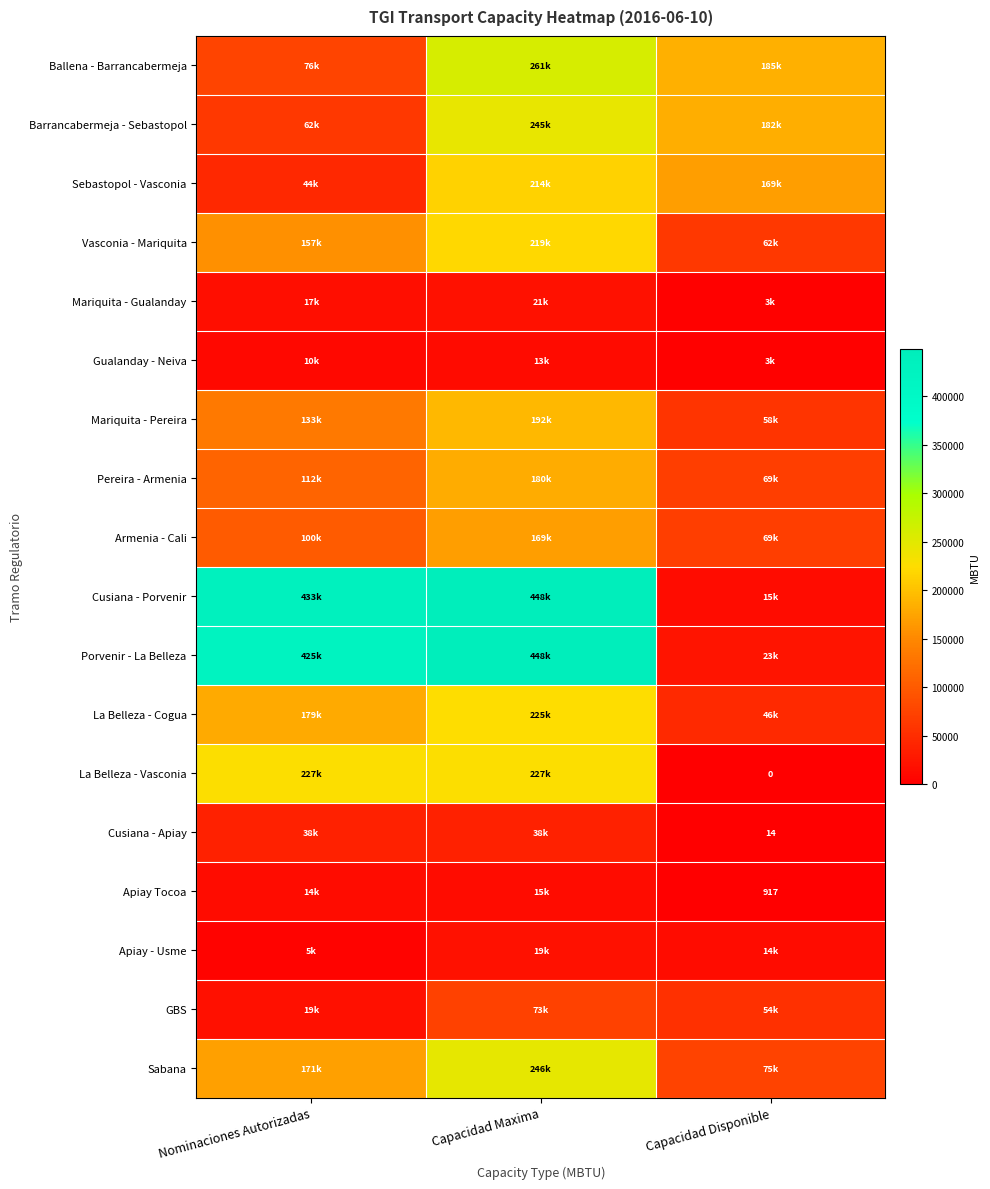

Is it true that Ballena - Barrancabermeja equals 297821.0 at Capacidad Disponible?

False